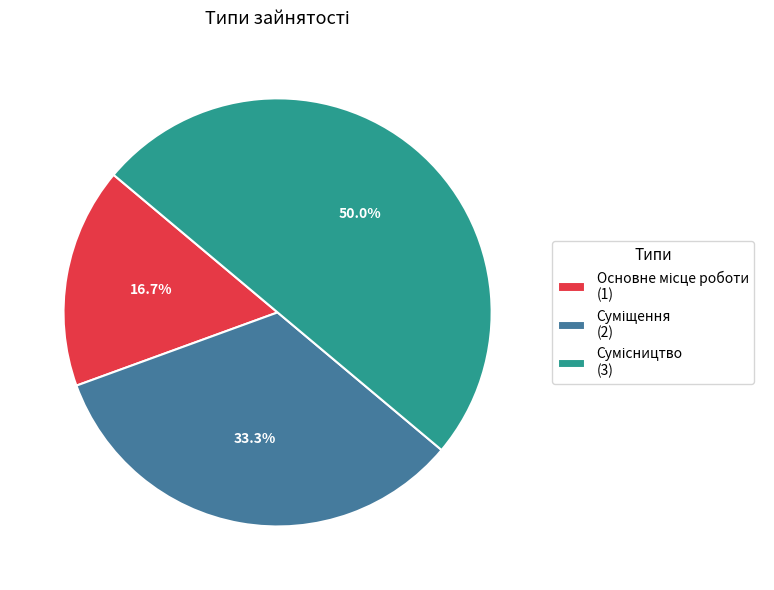

Rank the categories by value from lowest to highest.

Основне місце роботи, Суміщення, Сумісництво